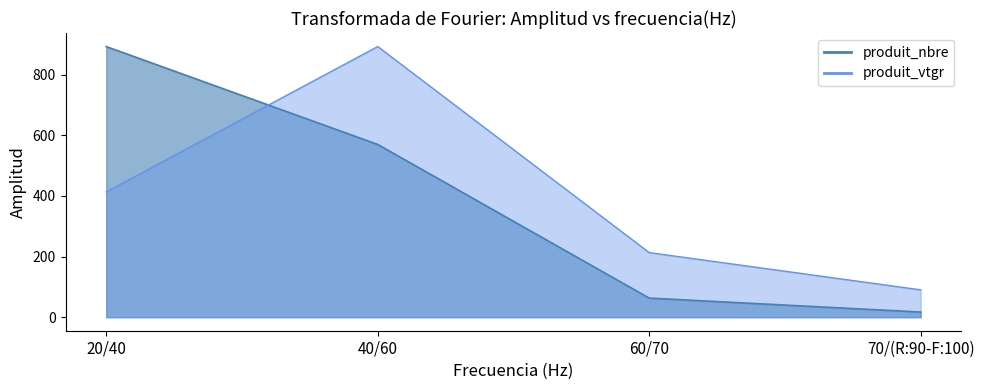

What is the total value across all series at 60/70?

276.2